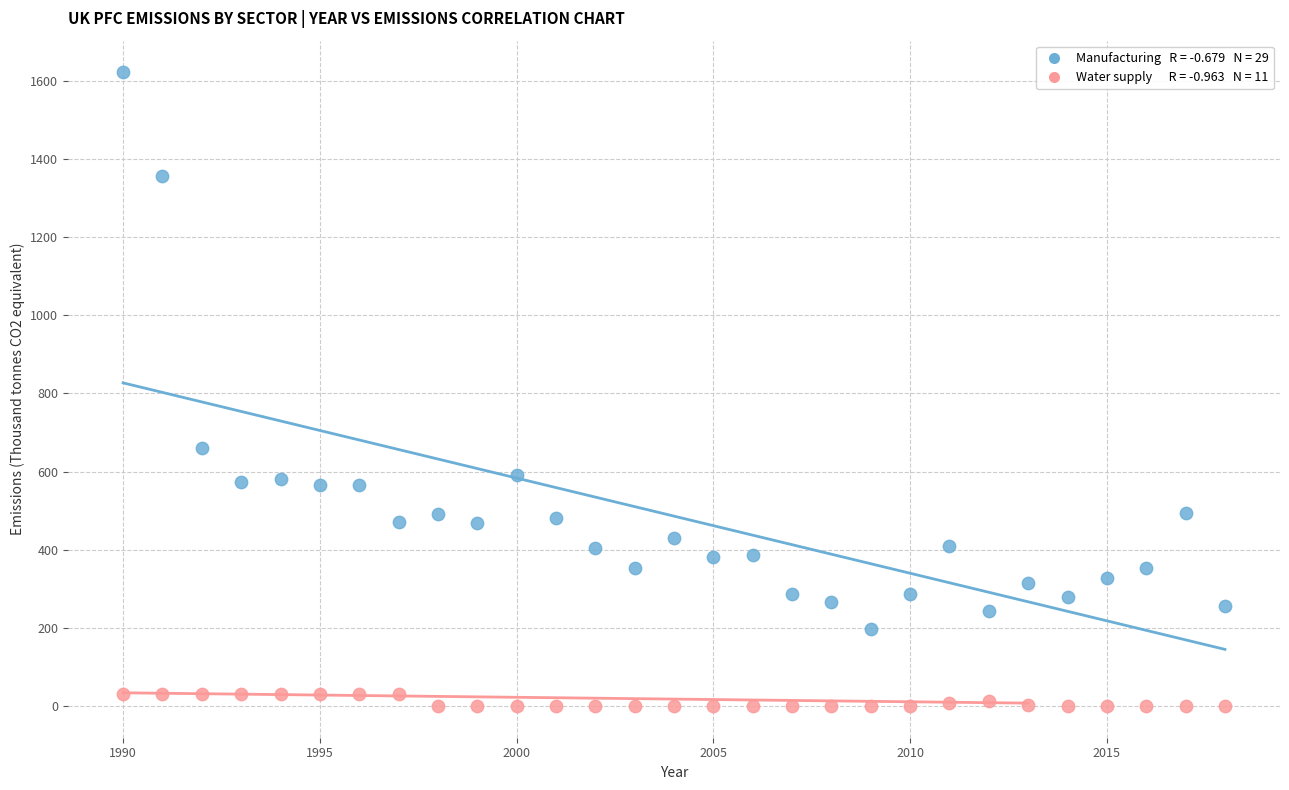

Across all series, what Y value is closest to 810?

660.0